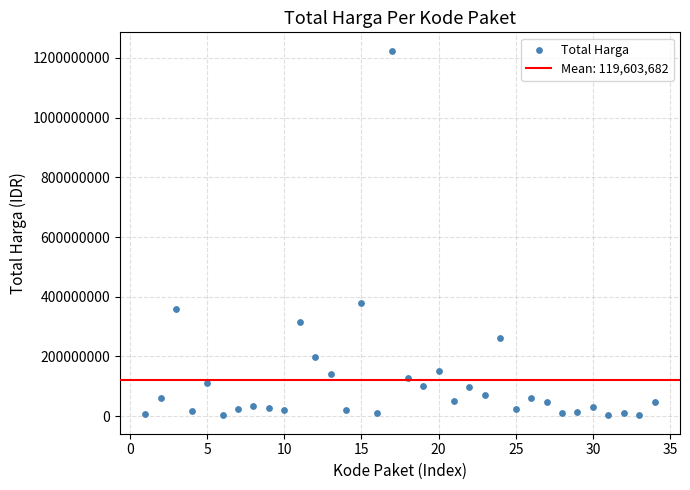

What is the range of Y values (max minus min)?

1222286250